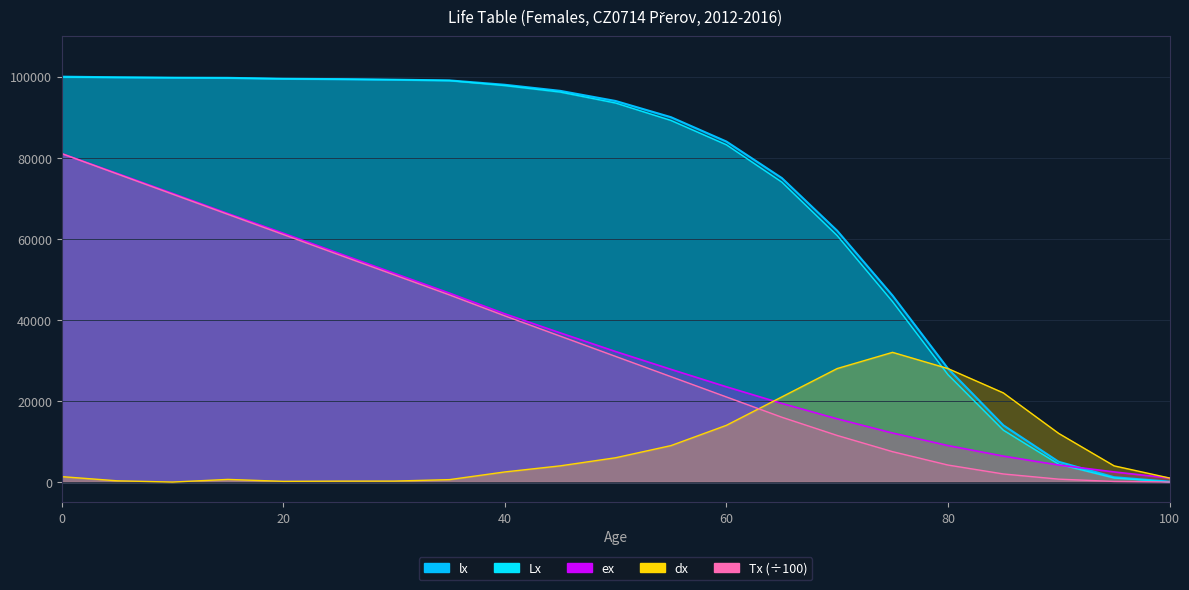

Reading left to right, list all the values displayed in this chart.

lx: 0=100000.0	5=99846.1	10=99752.9	15=99711.0	20=99485.0	25=99395.5	30=99258.3	35=99074.9	40=98000.0	45=96500.0	50=94000.0	55=90000.0	60=84000.0	65=75000.0	70=62000.0	75=46000.0	80=28000.0	85=14000.0	90=5000.0	95=1200.0	100=100.0
dx: 0=1340.0	5=311.7	10=0.0	15=654.6	20=174.4	25=232.0	30=240.8	35=601.1	40=2500.0	45=4000.0	50=6000.0	55=9000.0	60=14000.0	65=21000.0	70=28000.0	75=32000.0	80=28000.0	85=22000.0	90=12000.0	95=4000.0	100=1000.0
Lx: 0=99884.8	5=99830.5	10=99752.9	15=99678.2	20=99476.3	25=99383.9	30=99246.3	35=99044.9	40=97800.0	45=96200.0	50=93500.0	55=89200.0	60=83200.0	65=74000.0	70=60800.0	75=44500.0	80=26500.0	85=12800.0	90=4400.0	95=1000.0	100=50.0
ex: 0=81020.7	5=76144.5	10=71214.1	15=66242.2	20=61388.5	25=56441.7	30=51515.9	35=46606.1	40=41500.0	45=36800.0	50=32200.0	55=27800.0	60=23500.0	65=19400.0	70=15600.0	75=12100.0	80=9000.0	85=6400.0	90=4200.0	95=2500.0	100=1000.0
Tx: 0=81020.7	5=76027.3	10=71038.1	15=66050.7	20=61072.4	25=56100.6	30=51133.8	35=46175.0	40=41000.0	45=36000.0	50=31000.0	55=26000.0	60=21000.0	65=16000.0	70=11500.0	75=7500.0	80=4200.0	85=2000.0	90=720.0	95=150.0	100=10.0